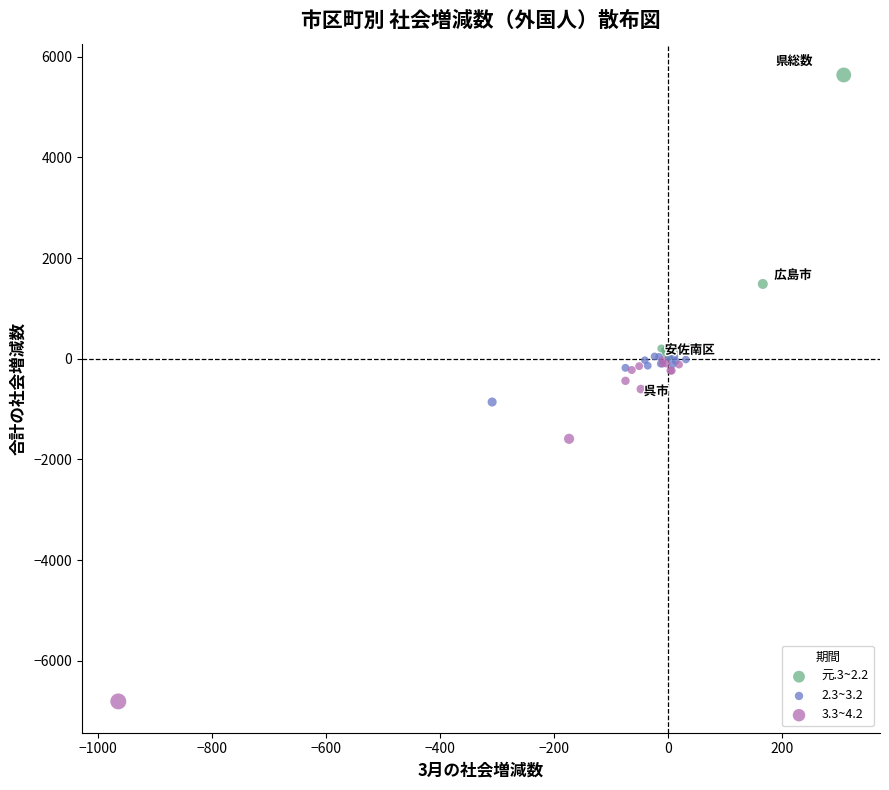

What are all the series names shown in the legend?

元.3~2.2, 2.3~3.2, 3.3~4.2